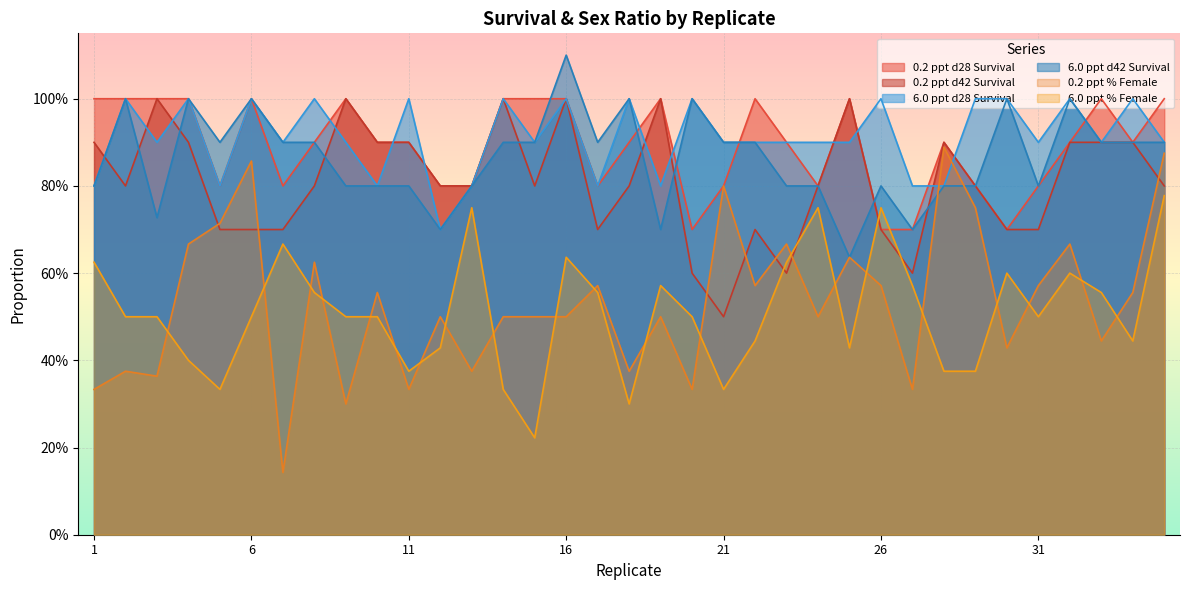

Is it true that 0.2 ppt d28 Survival equals 1.0 at 1?

True